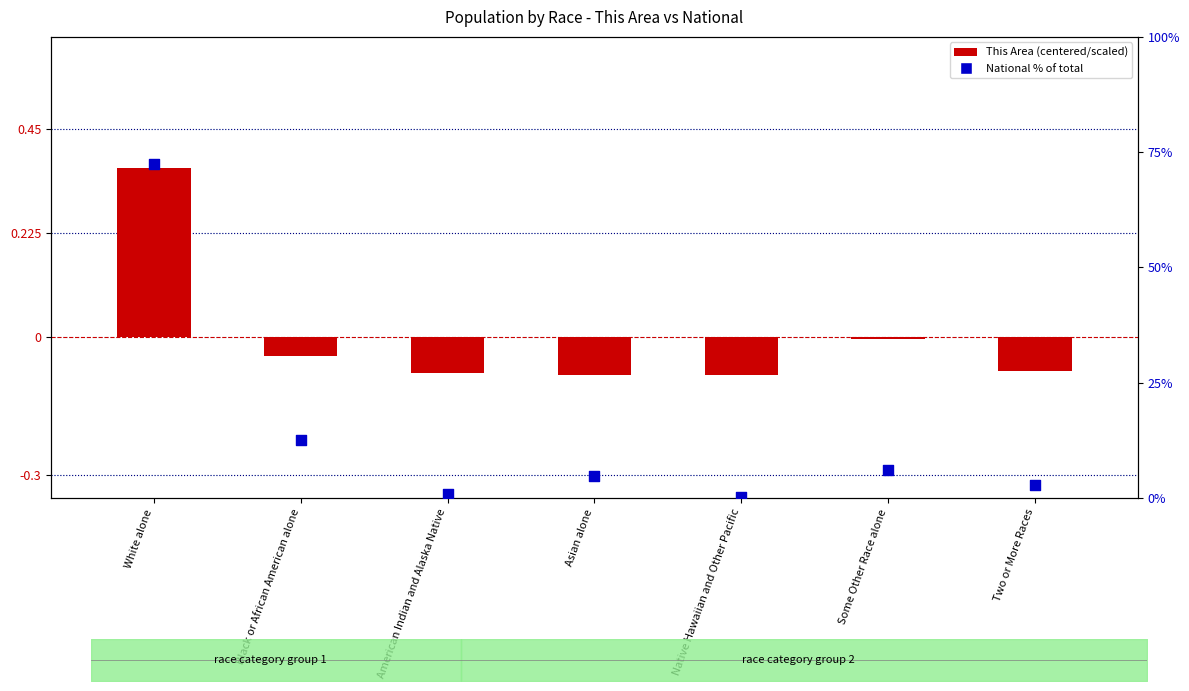

At how many categories does at least one series exceed 63?

1